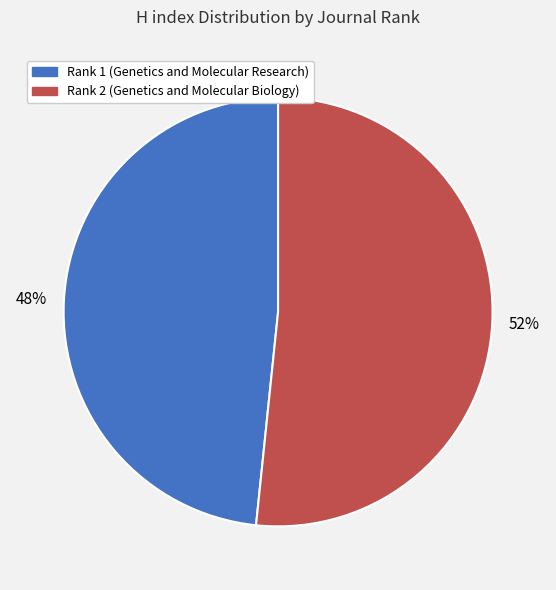

Count the number of slices in the pie.

2